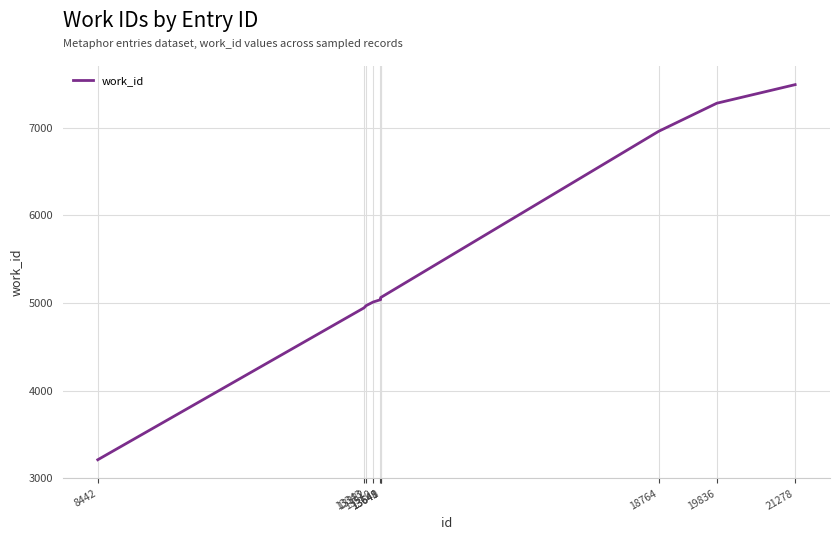

What is the difference between the maximum and minimum values?

4279